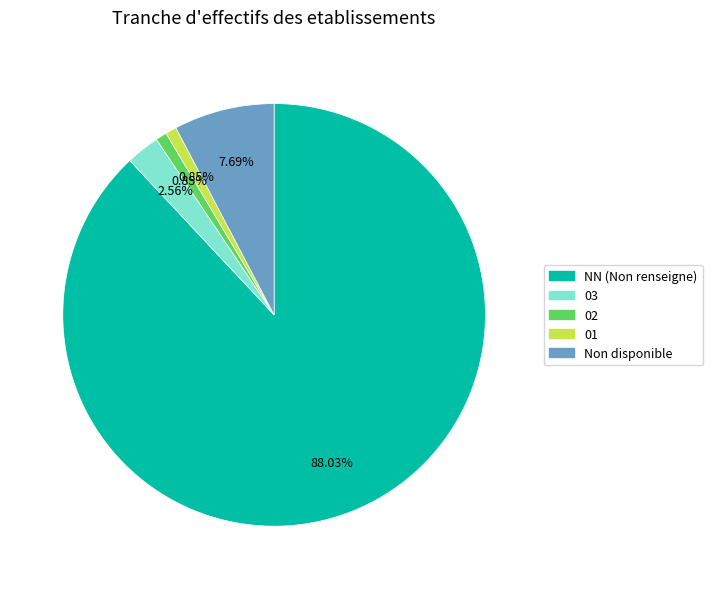

Does any single category account for the majority?

Yes